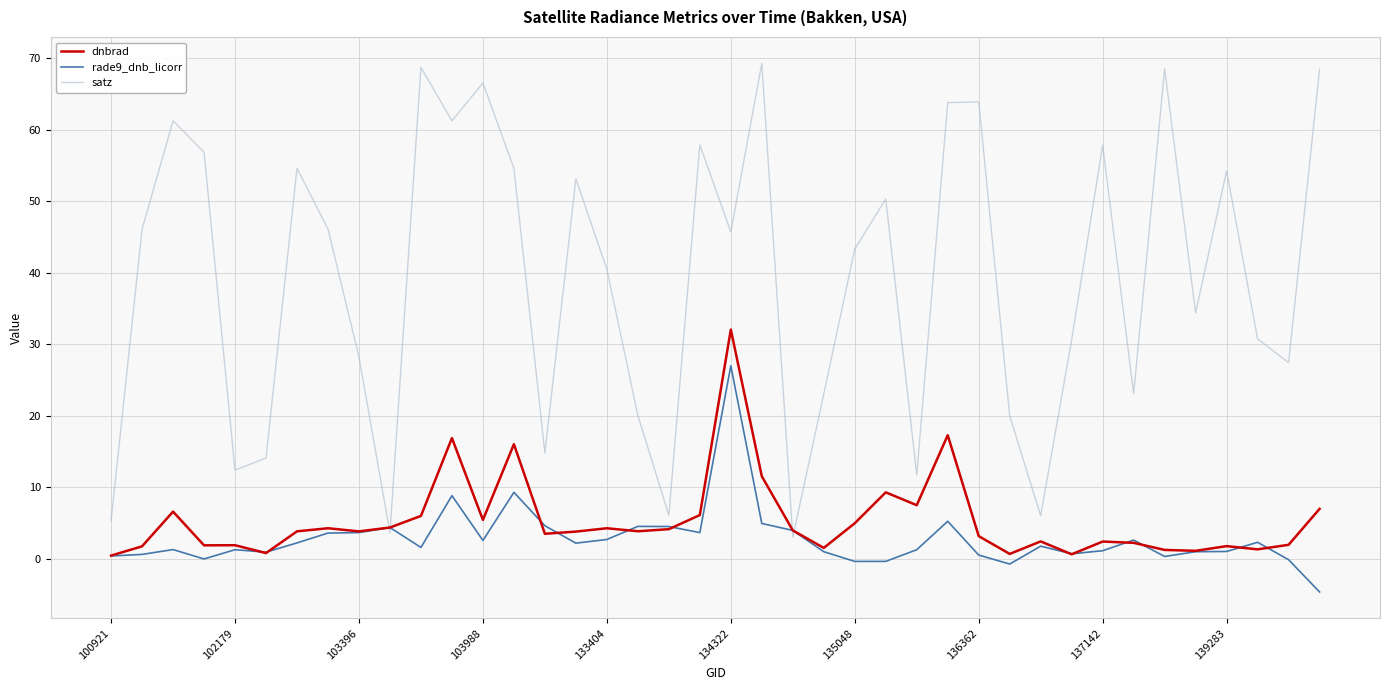

Which series has the largest total across all categories?

satz